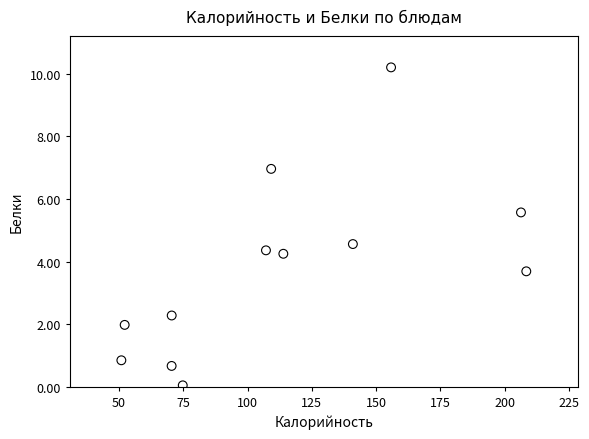

What is the average X value?

113.4